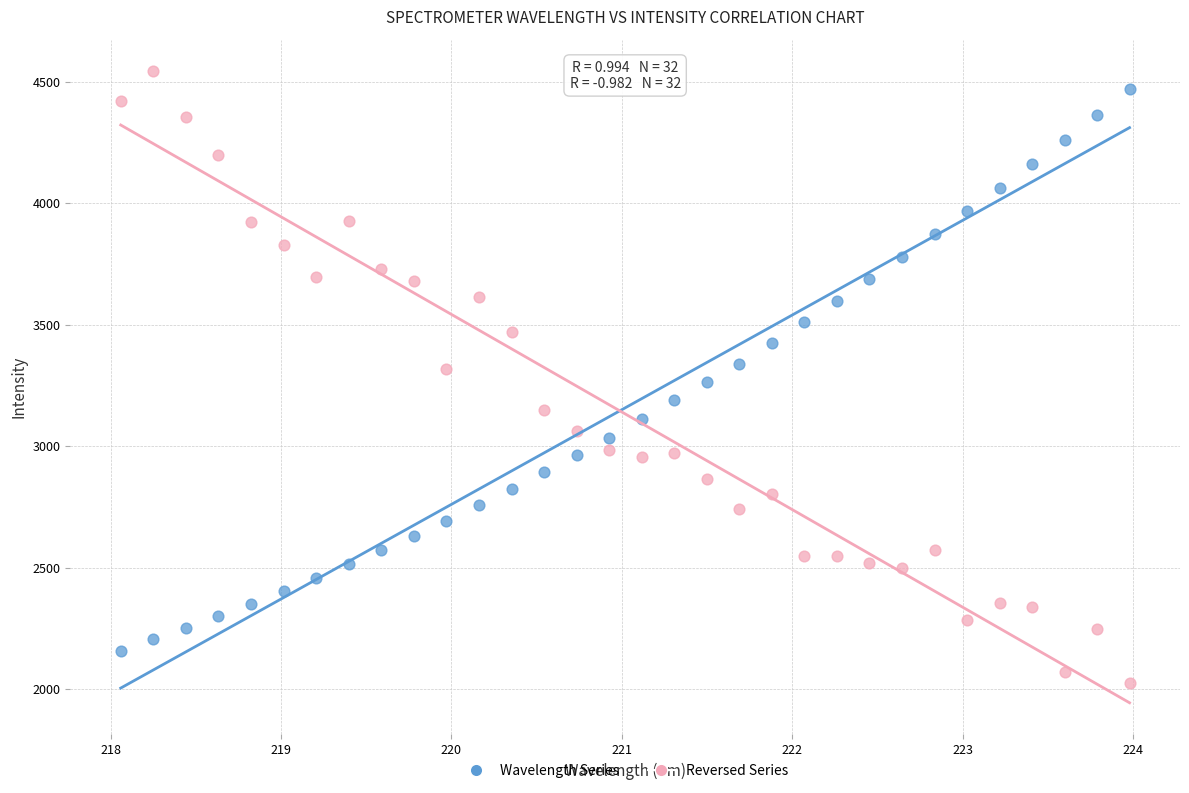

Across all data points, what is the range of X values (max minus min)?

5.9